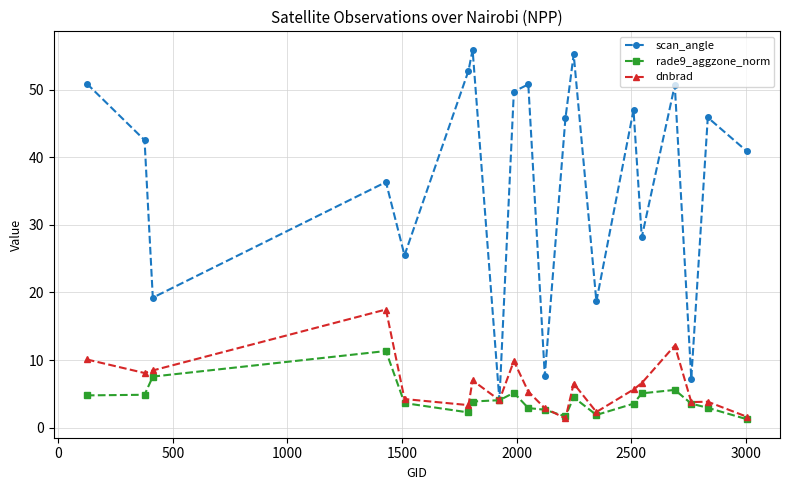

What is the lowest value of the dnbrad series?

1.4